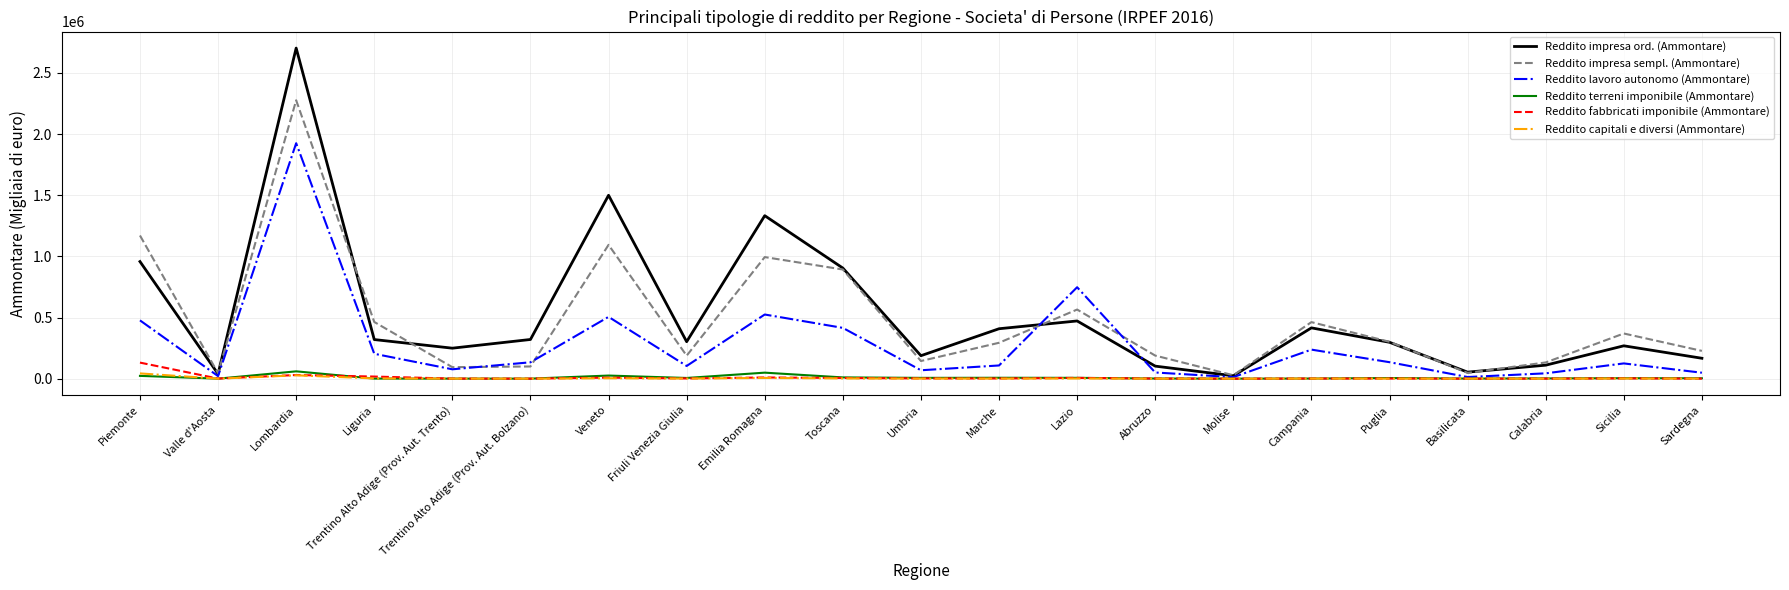

True or false: Reddito lavoro autonomo (Ammontare) has a value of 203771 at Liguria.

True